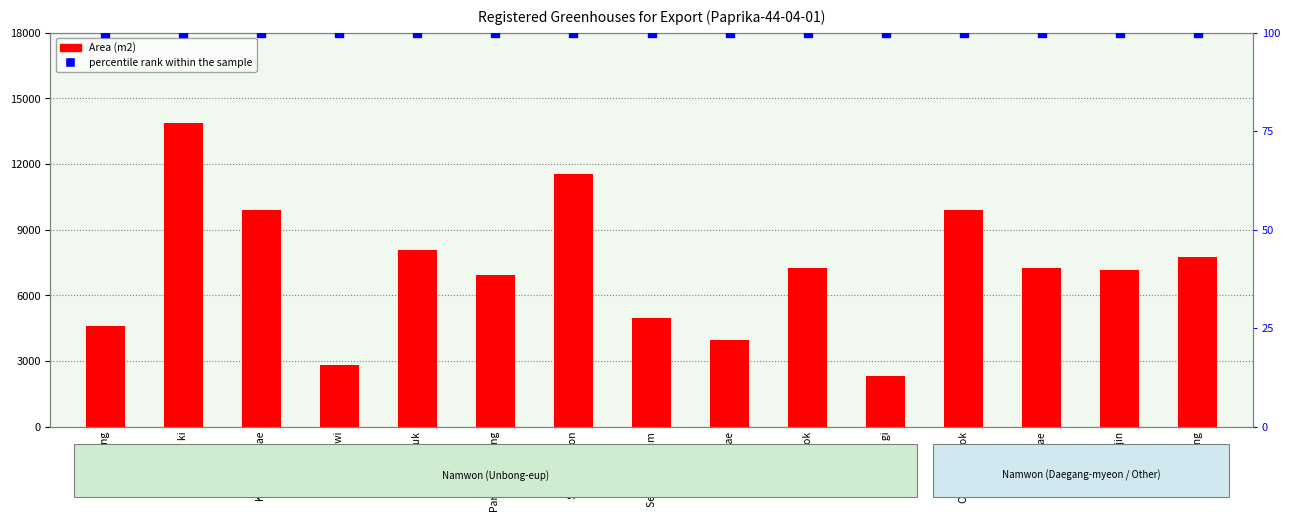

Which category has the lowest value in the percentile rank within the sample series?

Park tae sung